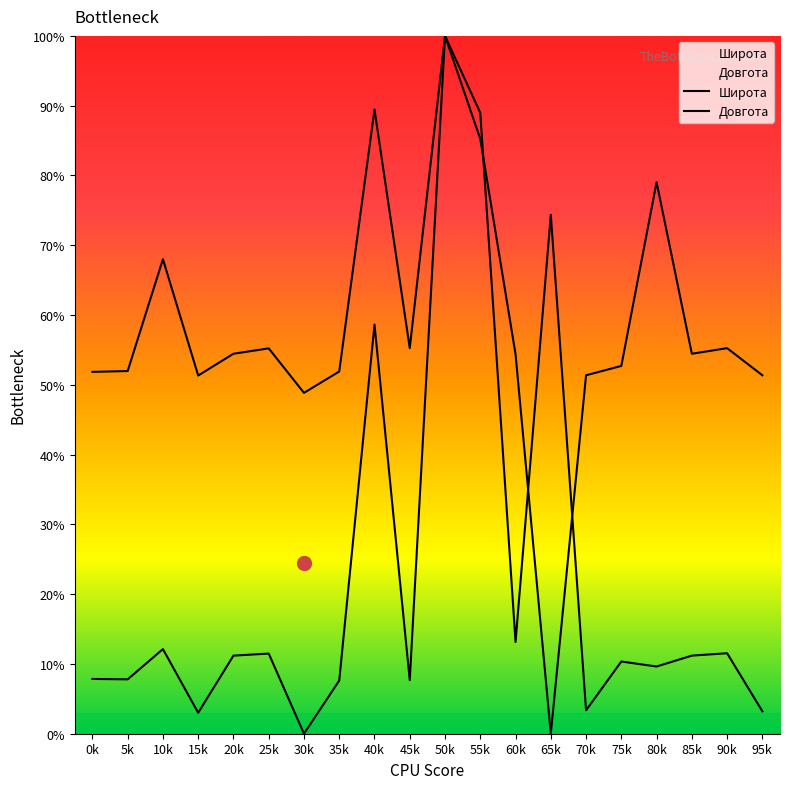

Reading left to right, what are all the values shown in this chart?

Широта: 7.9	7.8	12.1	3.0	11.2	11.5	0.0	7.6	58.6	7.7	100.0	89.0	13.1	74.4	3.4	10.3	9.6	11.2	11.5	3.2
Довгота: 51.9	52.0	68.0	51.3	54.5	55.2	48.8	51.9	89.5	55.3	100.0	85.2	54.4	0.0	51.4	52.7	79.0	54.4	55.3	51.4